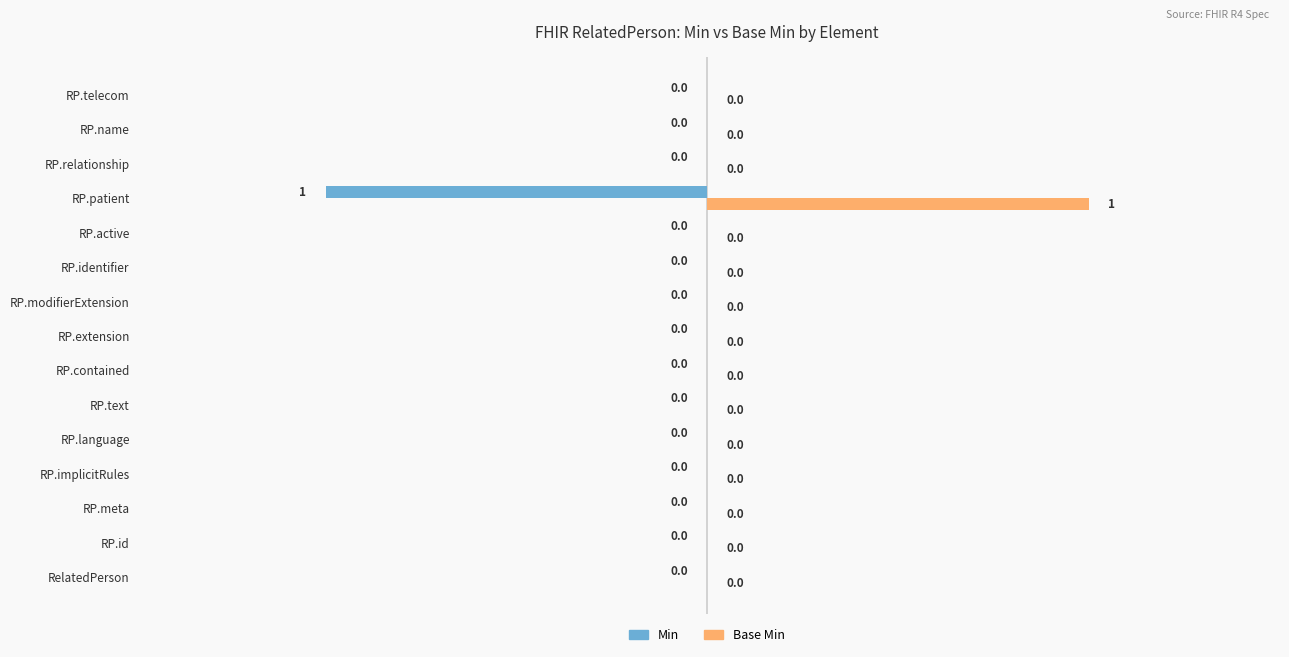

The value of Min at RP.active is 0. True or false?

True